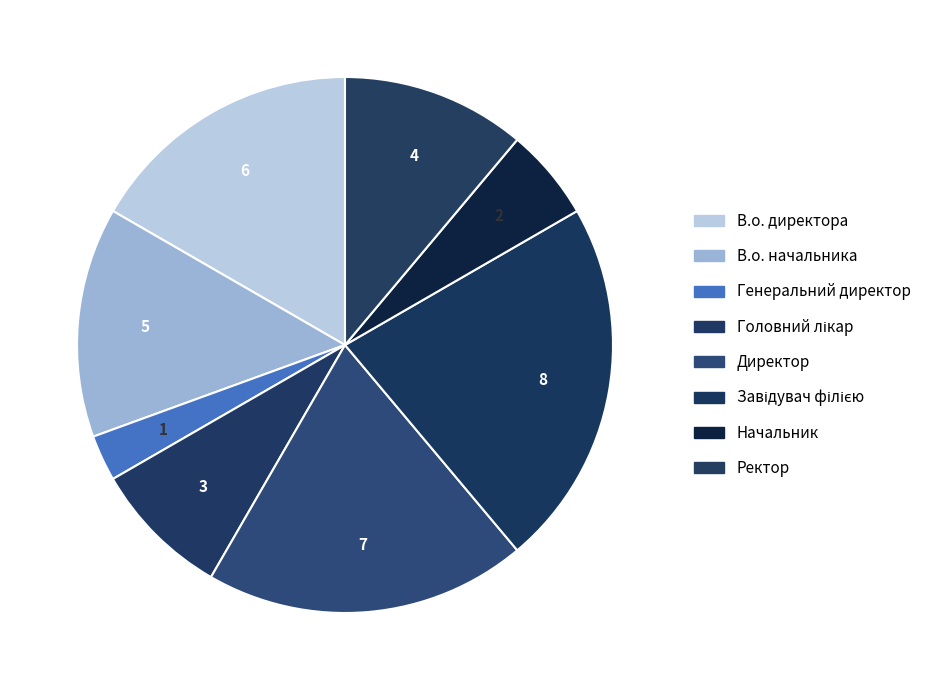

Rank the categories by value from highest to lowest.

Завідувач філією, Директор, В.о. директора, В.о. начальника, Ректор, Головний лікар, Начальник, Генеральний директор